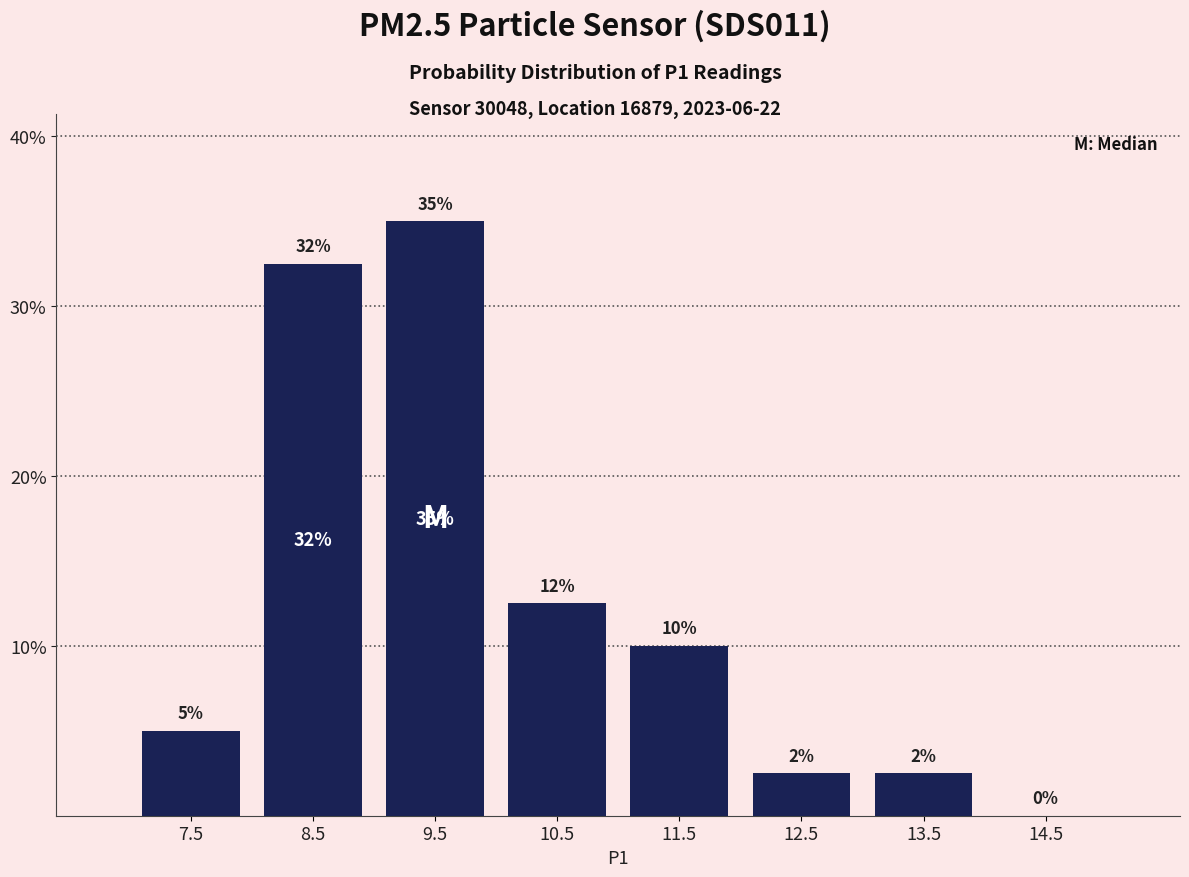

Over which range of the x-axis is the bar tallest?

9 to 10